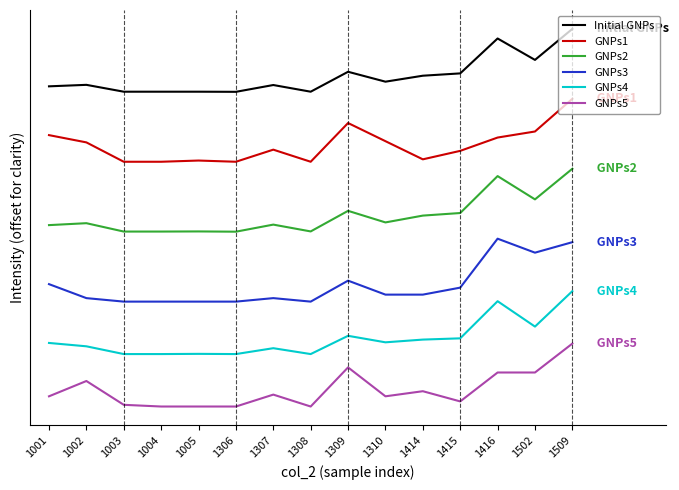

Where is GNPs5 nearest to the value 90?

1416